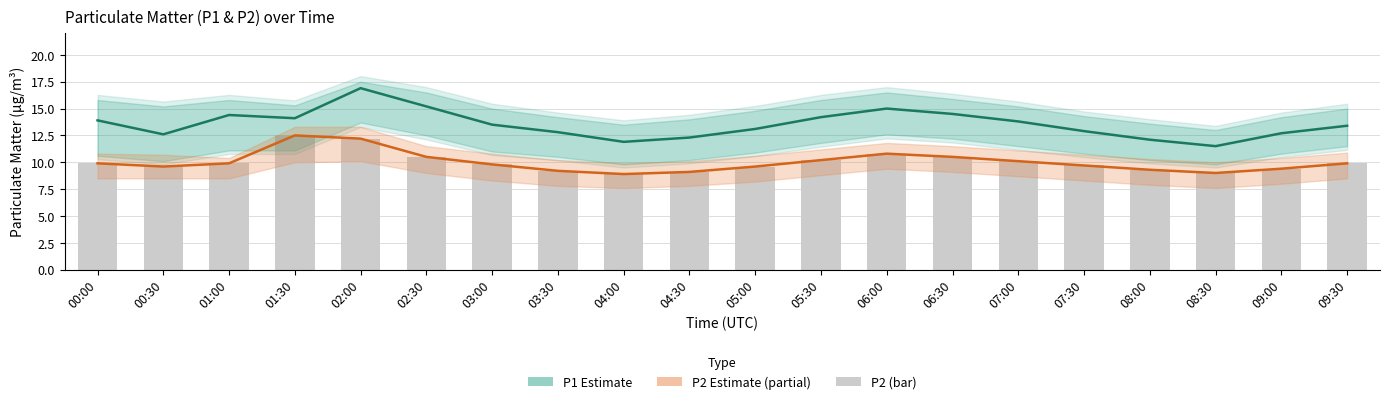

Are the bars grouped side by side (vs. stacked)?

Yes